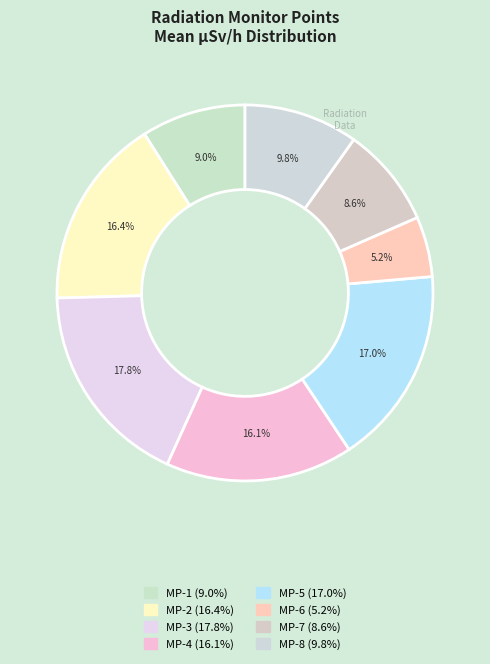

How many slices are in this pie chart?

8